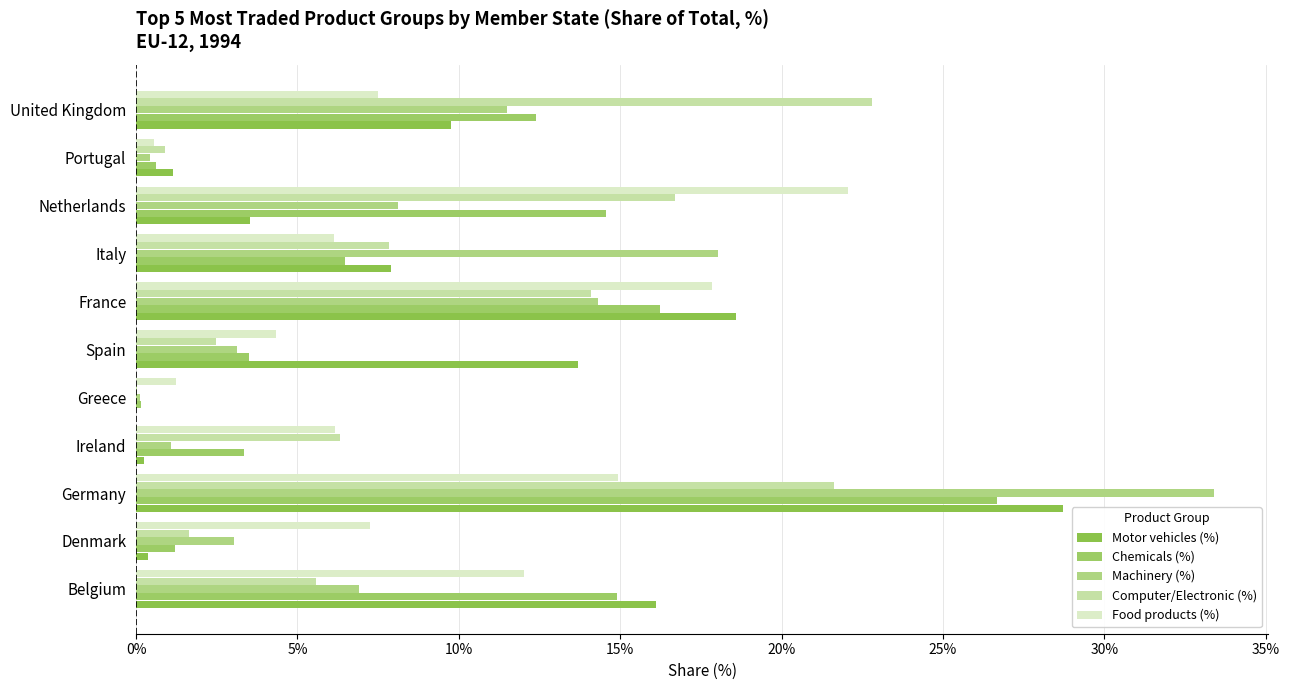

What is the maximum value shown in the chart?

33.4